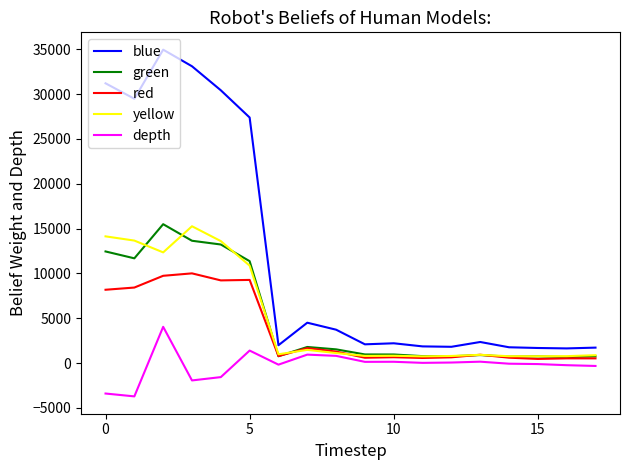

True or false: blue and green cross at least once.

False